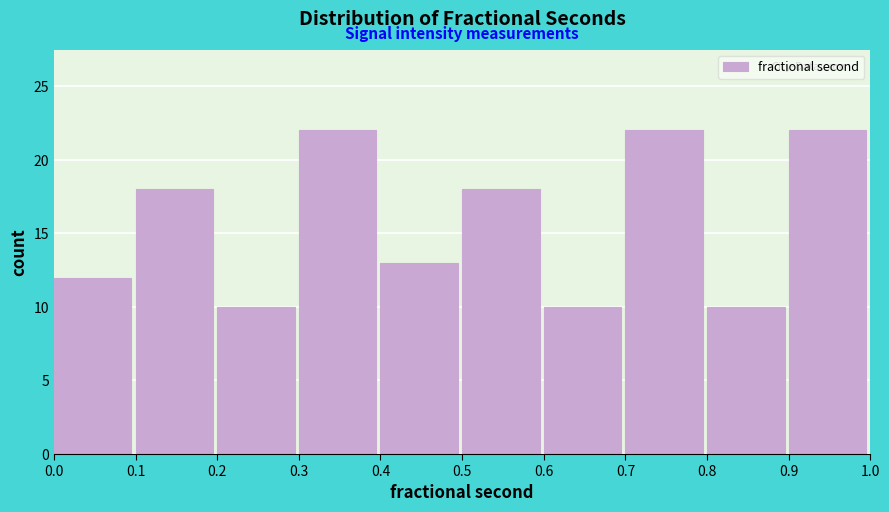

Reading left to right, transcribe this chart: for each bar, give the range it covers on the x-axis and its height. The values are not printed on the chart, so give them approximately, as read against the axis.

0.0 to 0.1: 12
0.1 to 0.2: 18
0.2 to 0.3: 10
0.3 to 0.4: 22
0.4 to 0.5: 13
0.5 to 0.6: 18
0.6 to 0.7: 10
0.7 to 0.8: 22
0.8 to 0.9: 10
0.9 to 1.0: 22